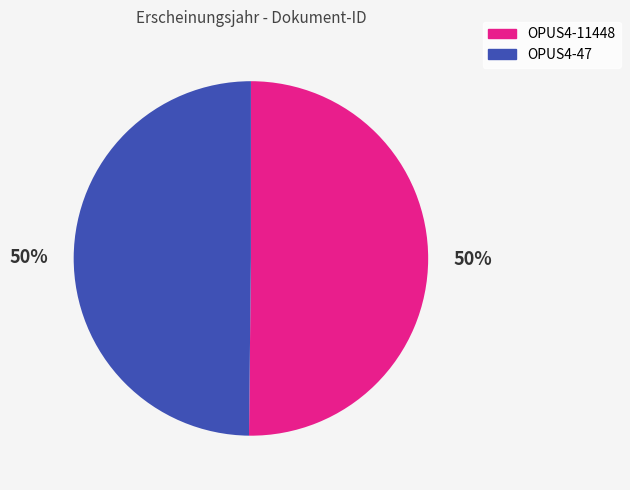

Approximately how many times larger is the value at OPUS4-47 compared to OPUS4-11448?

1.0